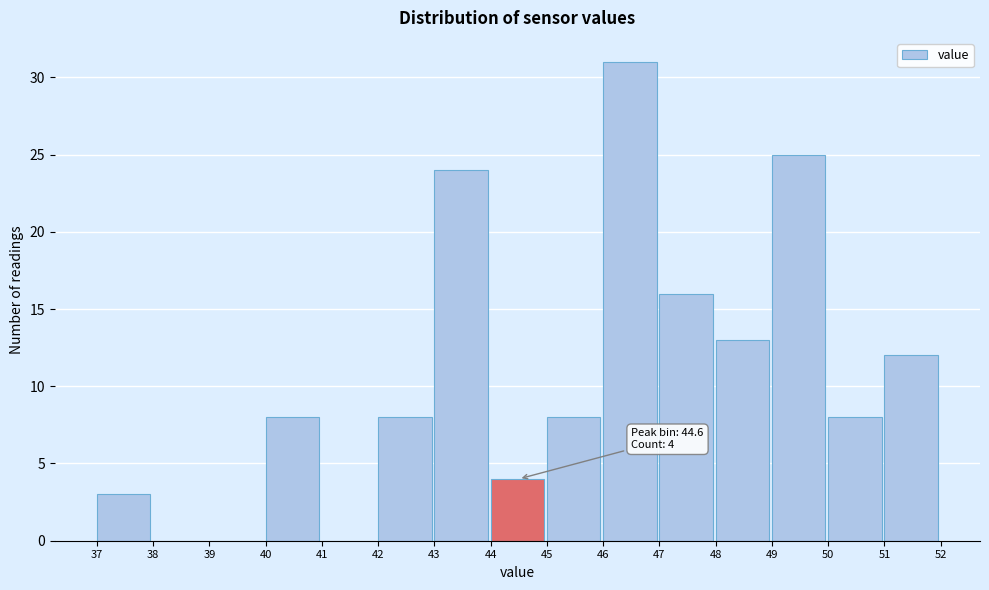

Reading right to left, transcribe all the data shown in this chart.

51=12	50=8	49=25	48=13	47=16	46=31	45=8	44=4	43=24	42=8	41=0	40=8	39=0	38=0	37=3